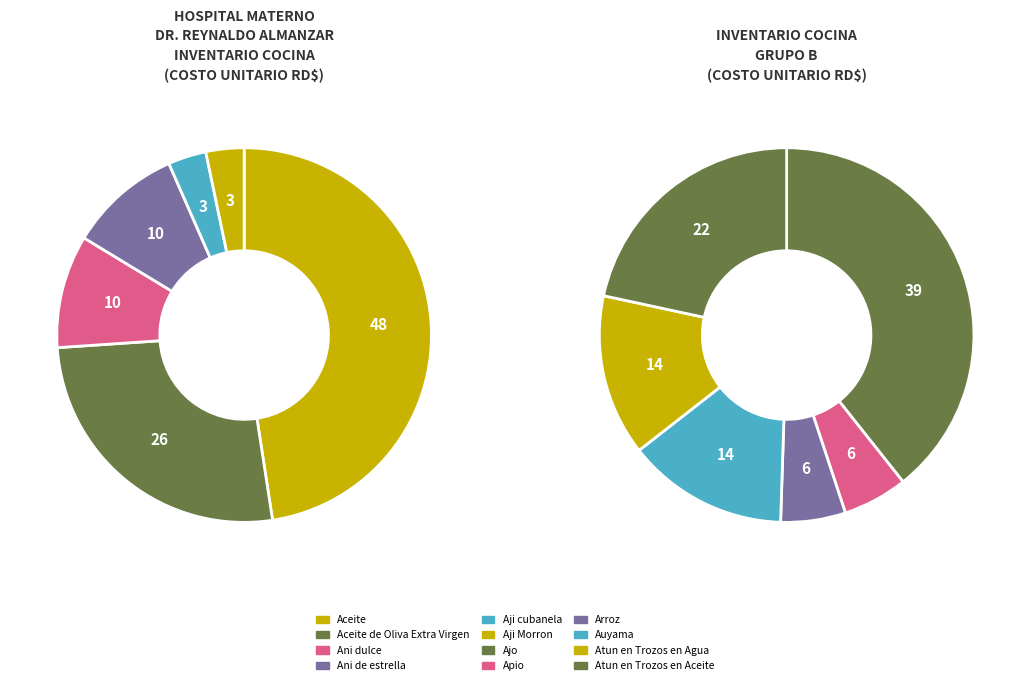

To the nearest percent, what is the average slice percentage?

8%